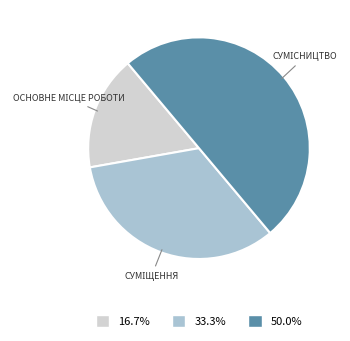

Is the sum of 16.7% and 50.0% greater than half?

Yes